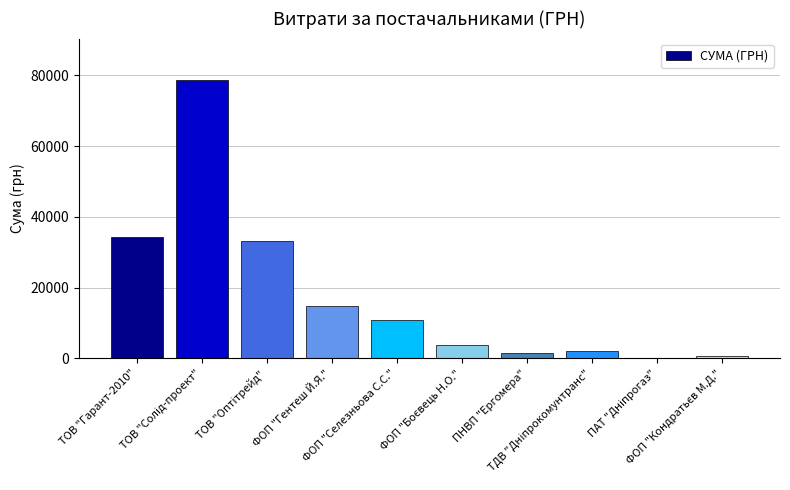

Reading left to right, list all the values displayed in this chart.

34296.0	78600.0	33207.0	14753.0	10800.0	3730.0	1596.0	2056.2	85.0	717.0